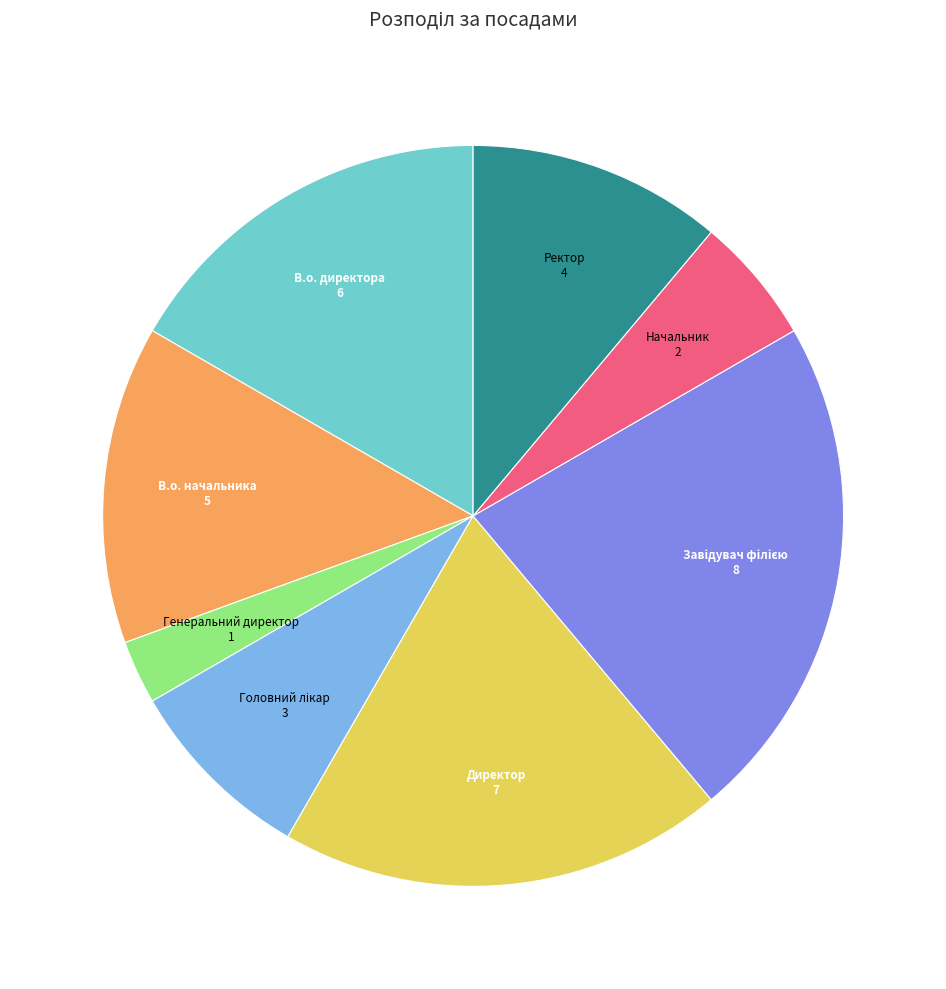

What is the smallest slice in the pie chart?

Генеральний директор